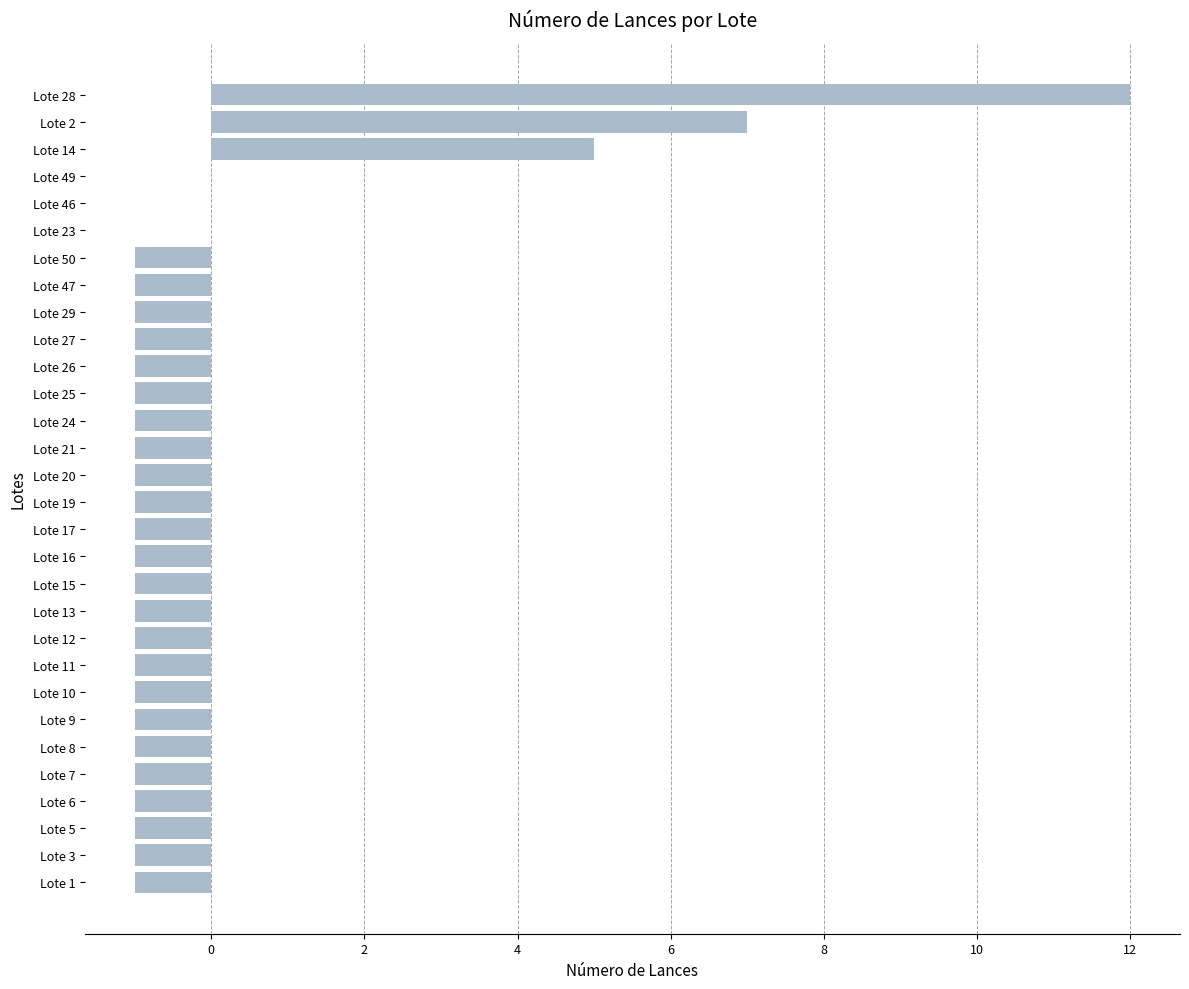

Count the number of categories in the chart.

30